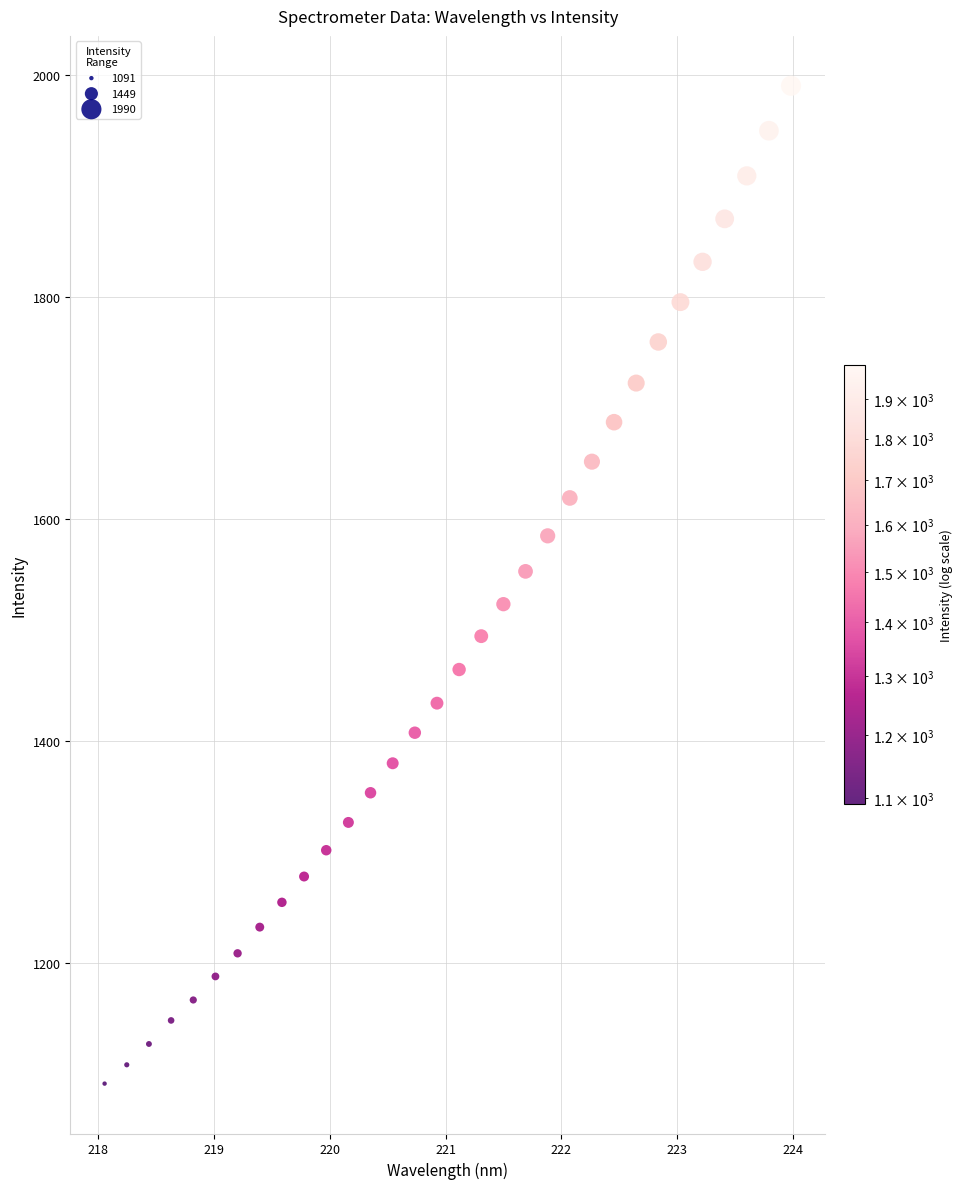

What is the range of X values (max minus min)?

5.9